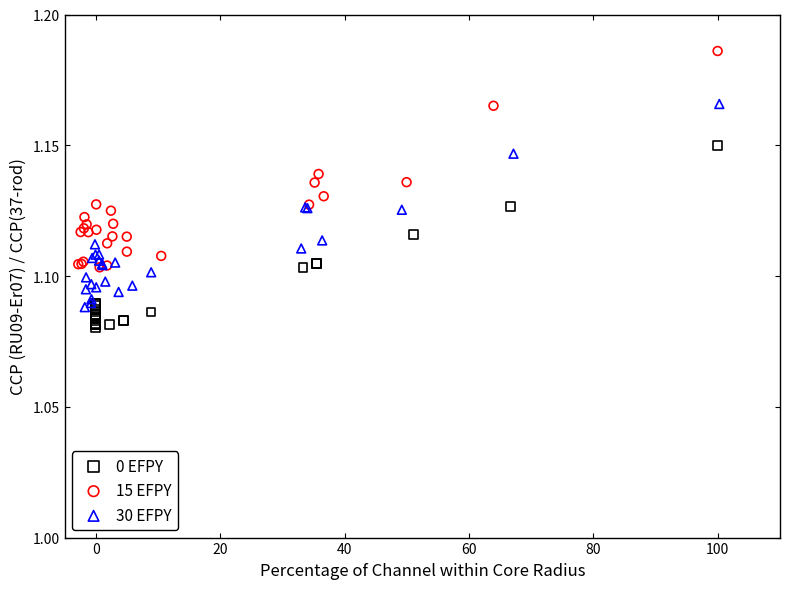

Which series has the largest Y range (max minus min)?

15 EFPY